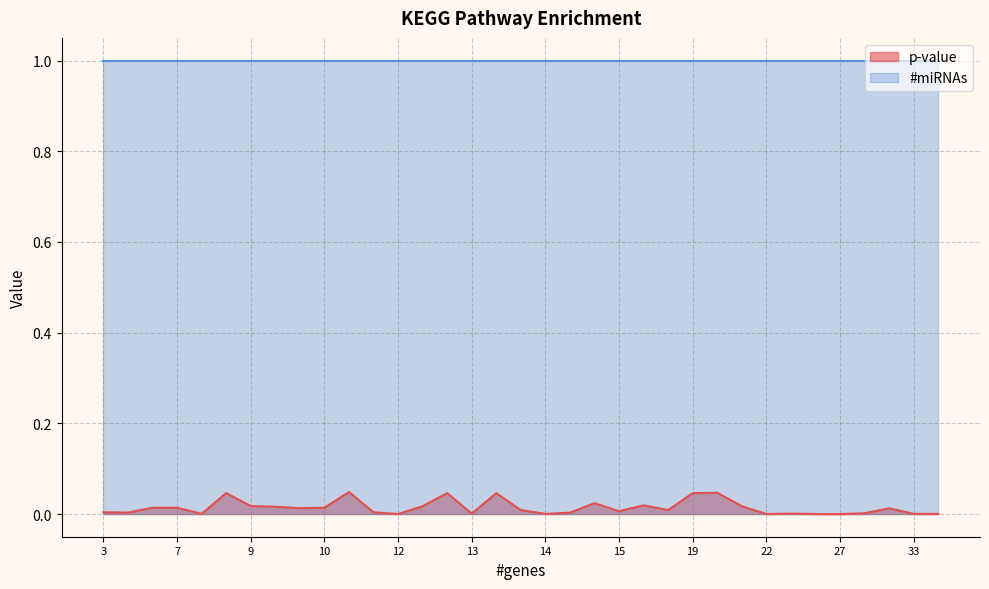

Rank the series at ECM-receptor interaction from lowest to highest value.

p-value, #miRNAs